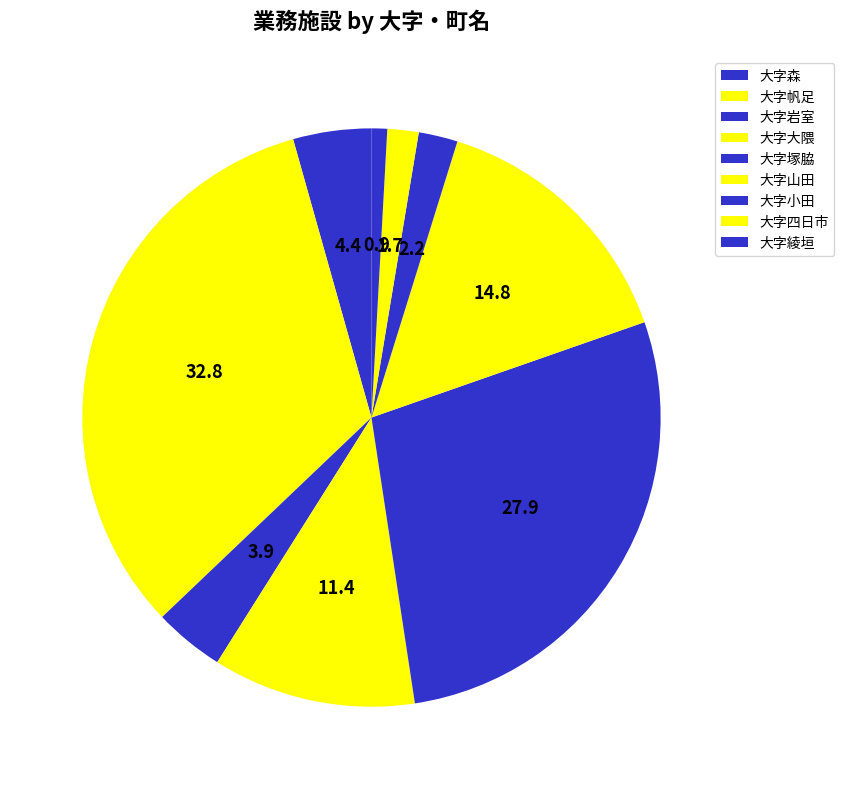

Count the number of slices in the pie.

9